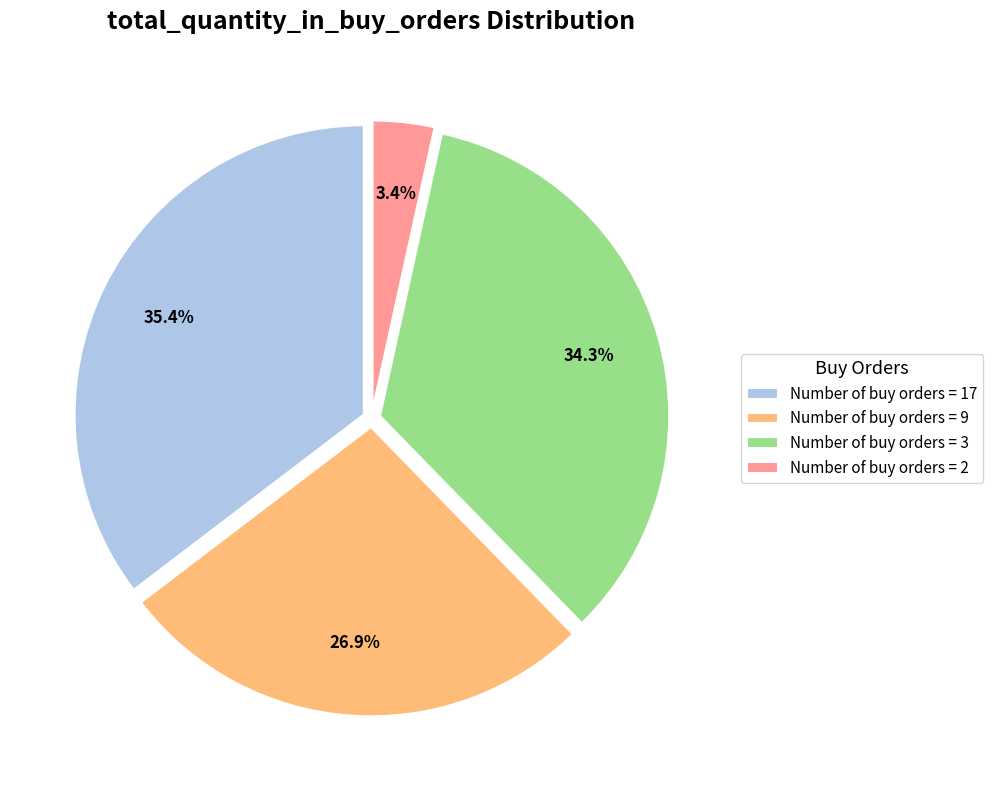

What percentage is NOT represented by Number of buy orders = 9?

73.1%